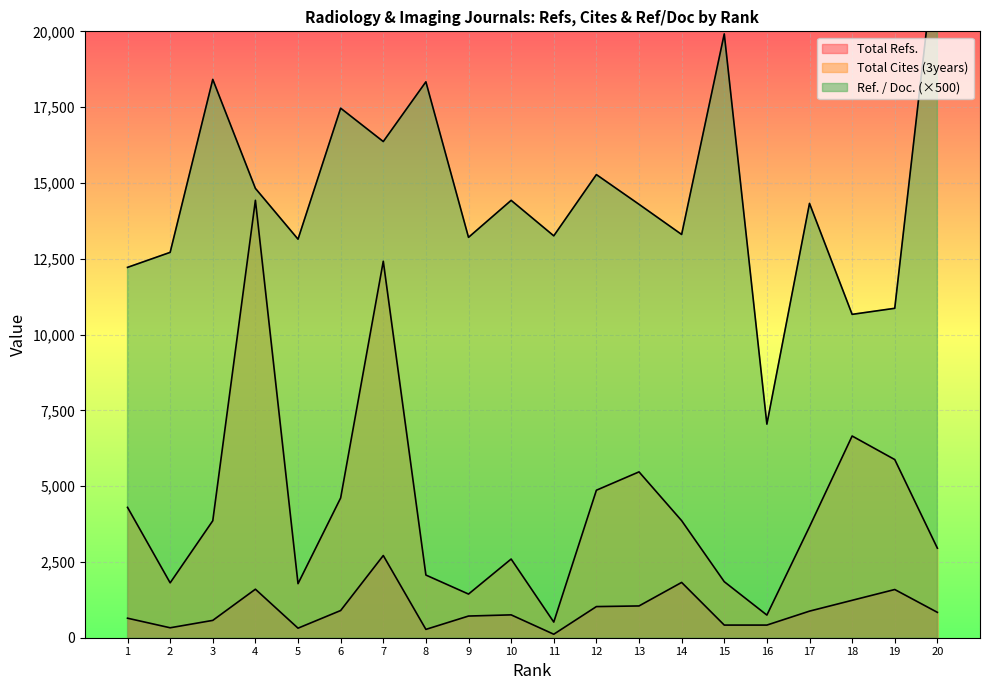

How many lines are shown in the chart?

3